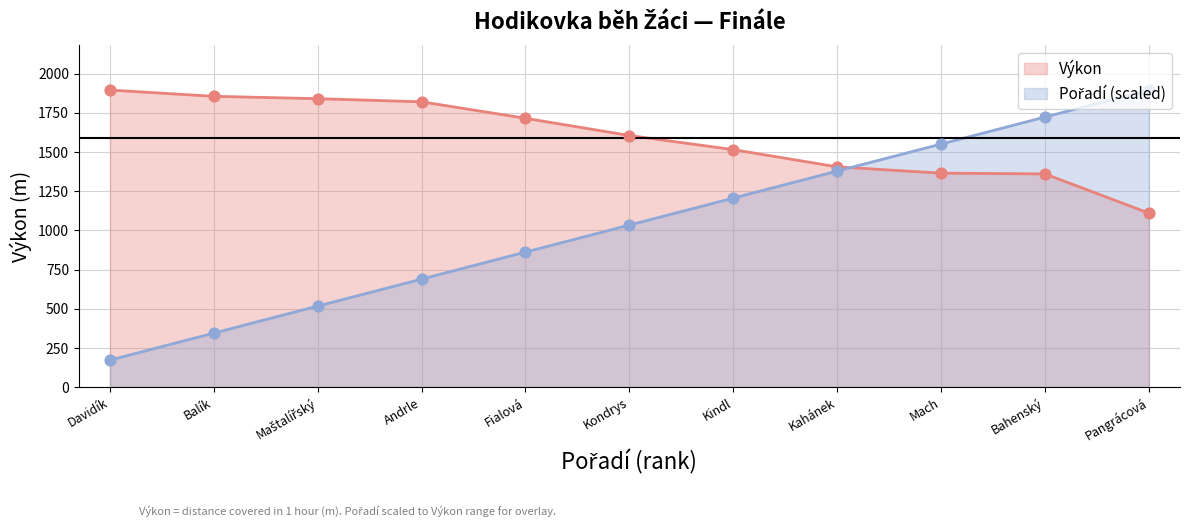

Is the value of Pořadí at Balík greater than the value of Výkon at Bahenský?

No